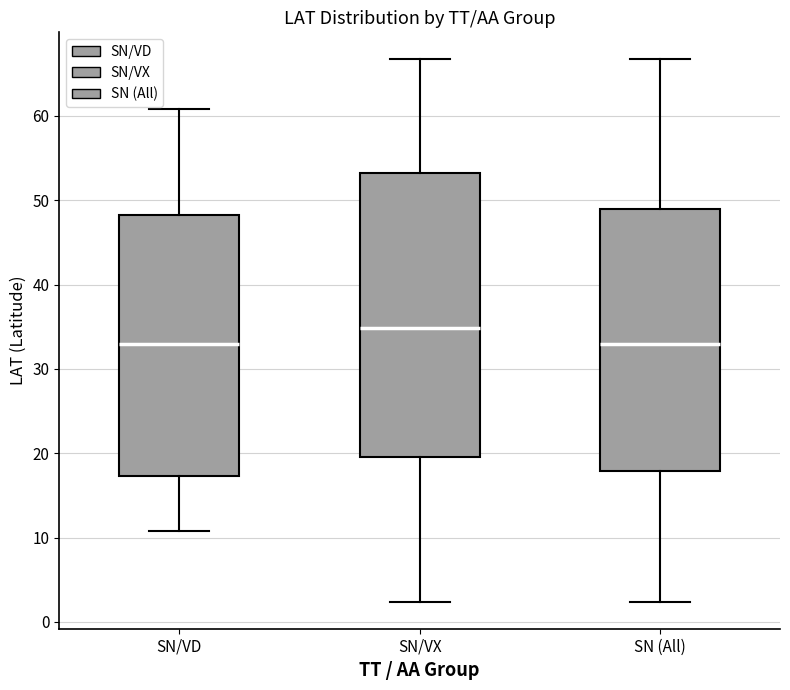

Which box has the highest median line?

SN/VX